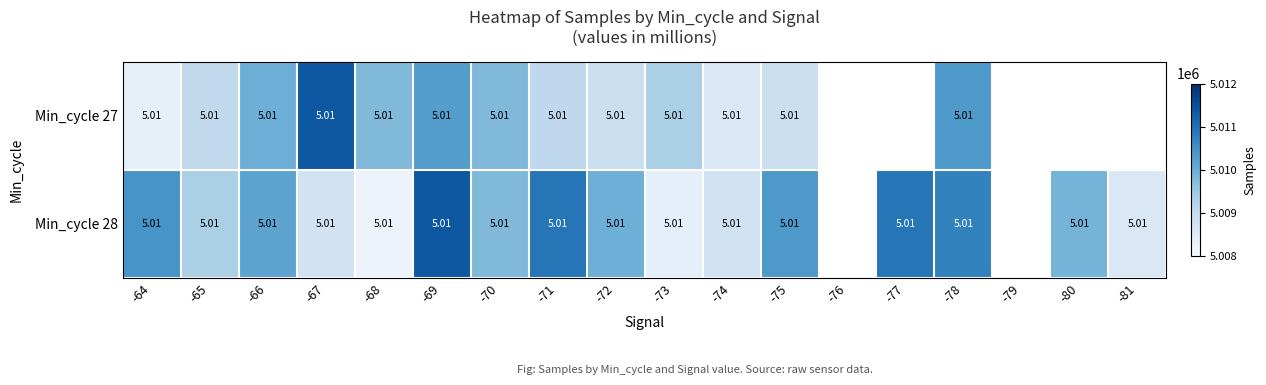

Rank the series by their maximum value, from highest to lowest.

Min_cycle 27, Min_cycle 28